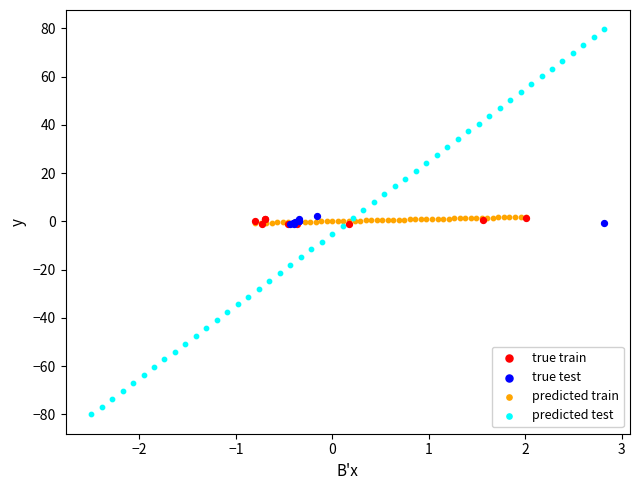

Which series has the largest Y range (max minus min)?

predicted test